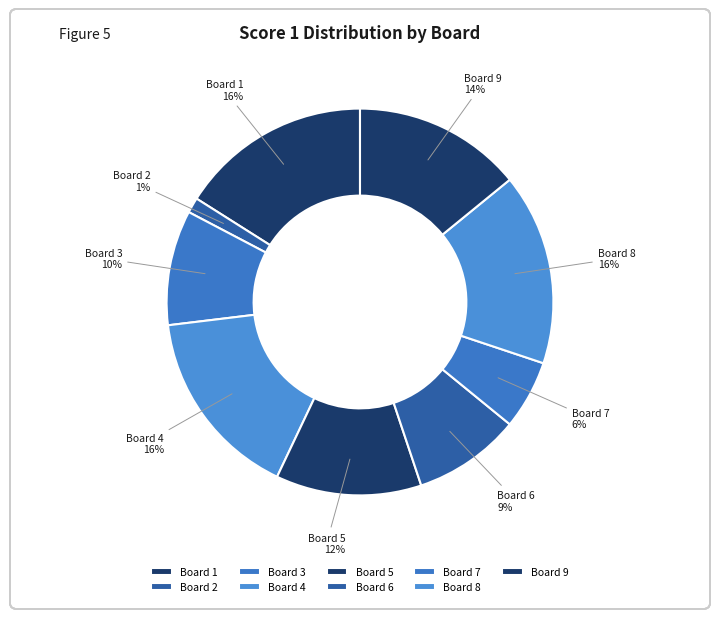

How many slices are in this pie chart?

9